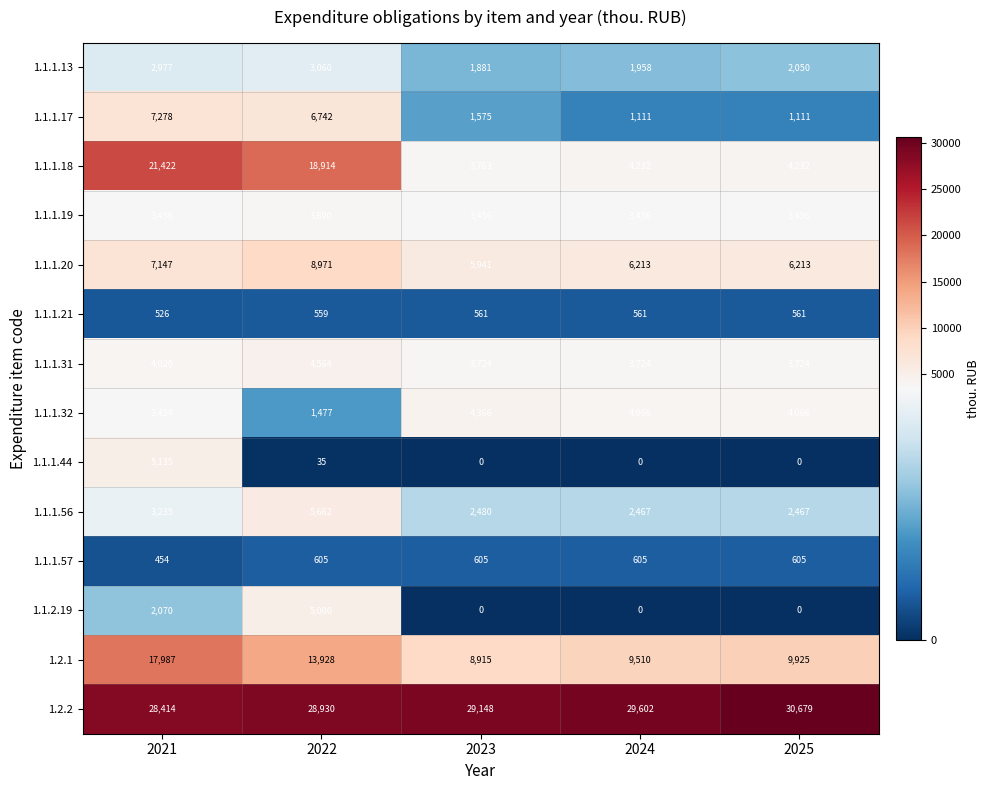

What is the difference between the highest and lowest values at 2023?

29148